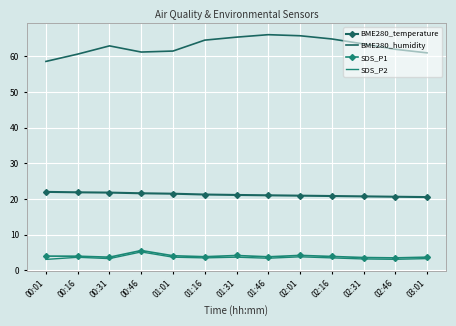

What is the value of the SDS_P1 point at the 2nd from the left?

4.0